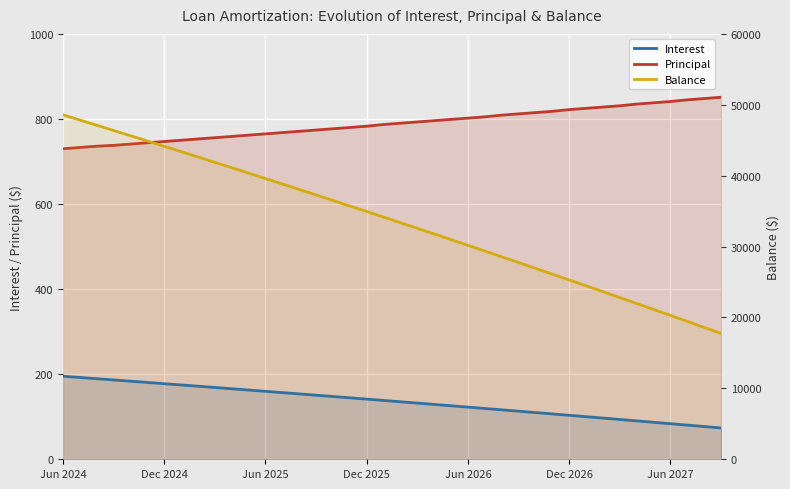

At how many categories does at least one series exceed 14493?

40